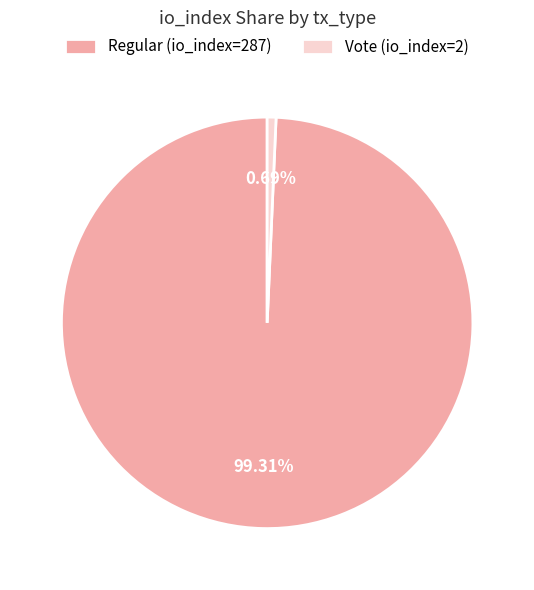

To the nearest percent, what percentage of the pie is Regular (io_index=287)?

99%